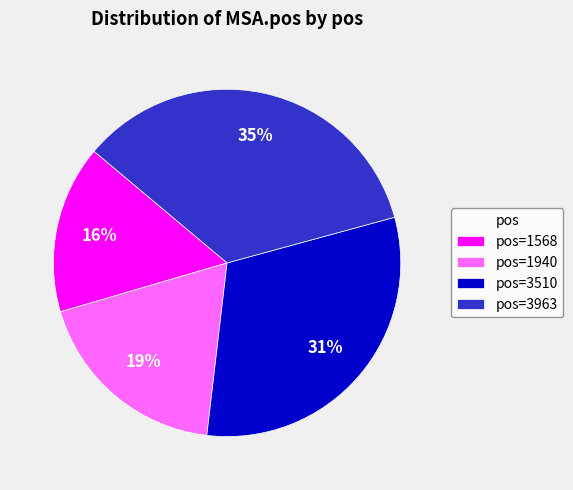

Is it true that pos=3510 is 18% of the pie?

False